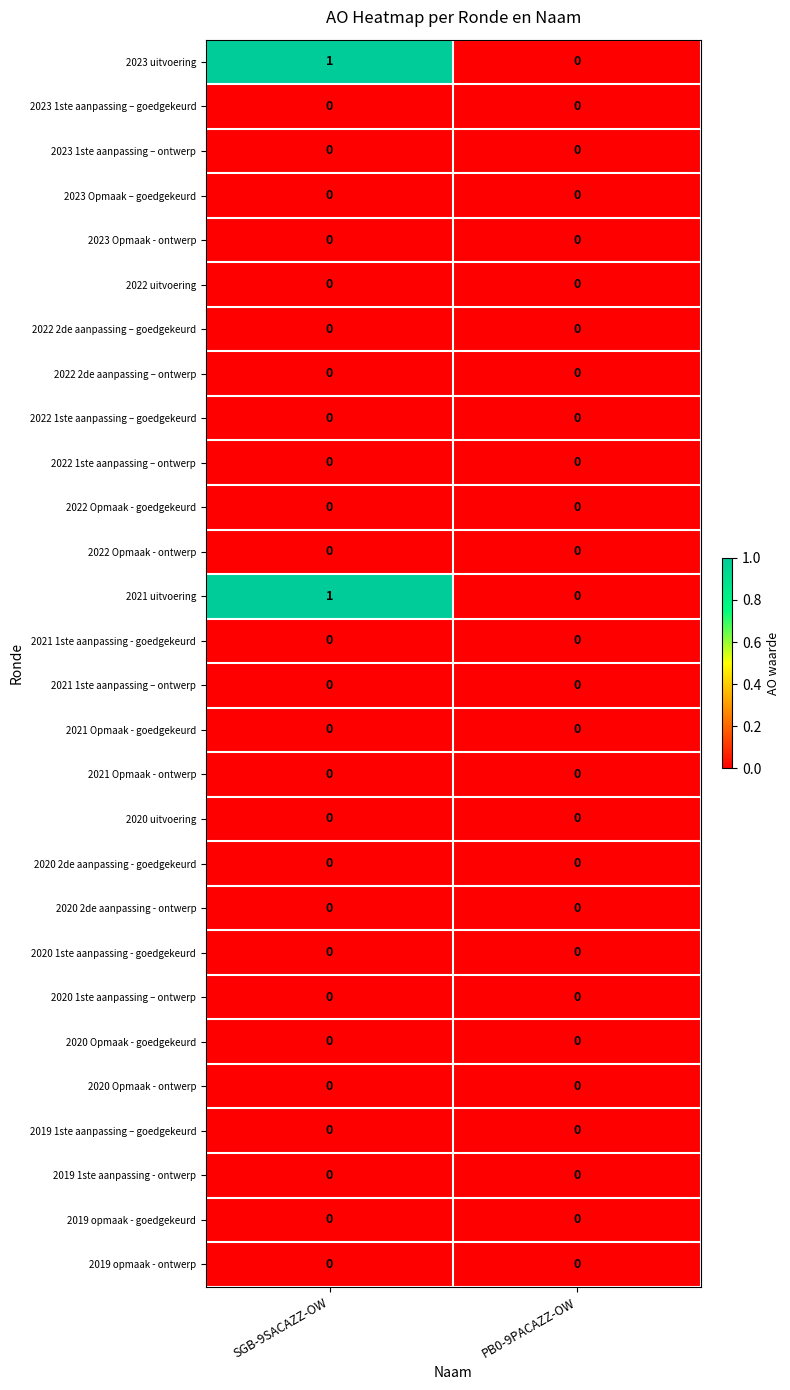

At which category is the sum across all series the highest?

SGB-9SACAZZ-OW